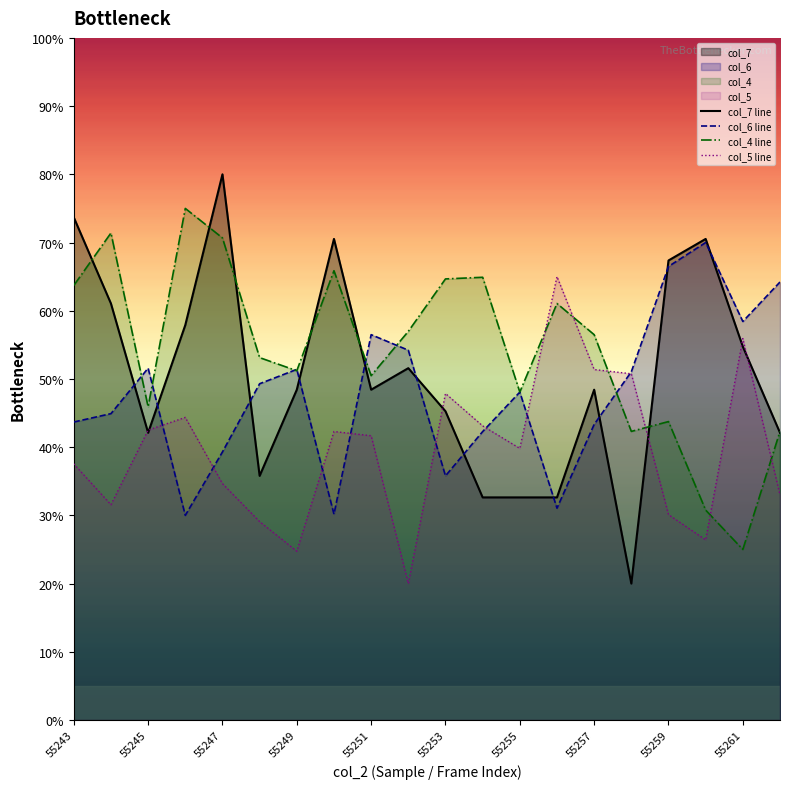

True or false: col_4 line has a value of 11.6 at 55257.

False